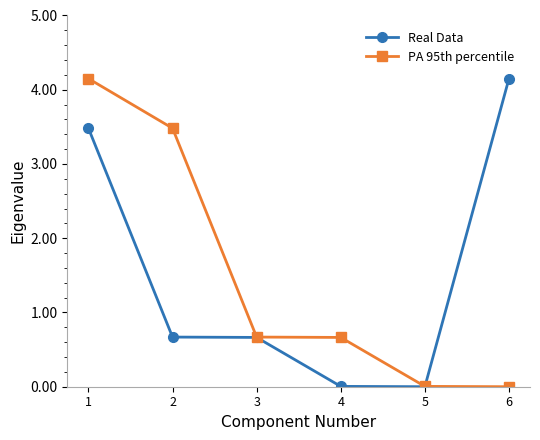

The PA 95th percentile series shows 0.2 at 3. True or false?

False